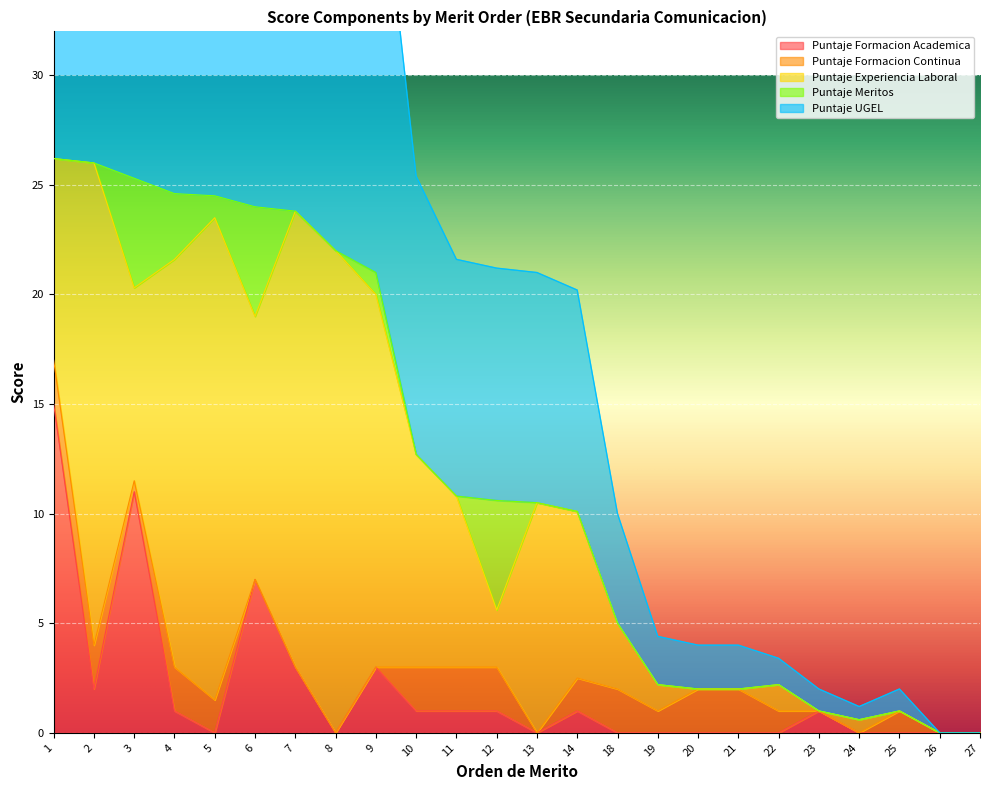

The Puntaje Meritos series shows 0.0 at 1. True or false?

True